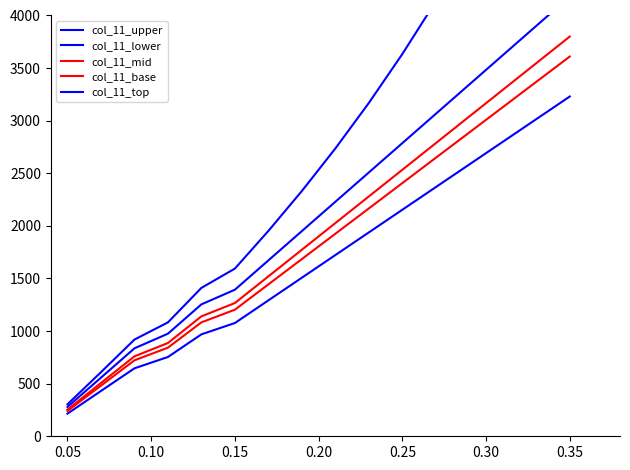

List the series in order of their peak value, lowest first.

col_11_lower, col_11_base, col_11_mid, col_11_upper, col_11_top